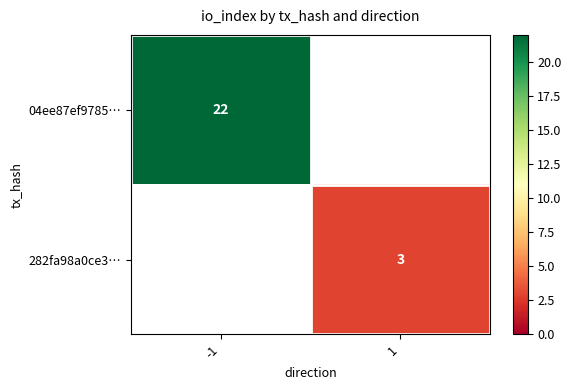

Is it true that 282fa98a0ce3… equals 1 at 1?

False